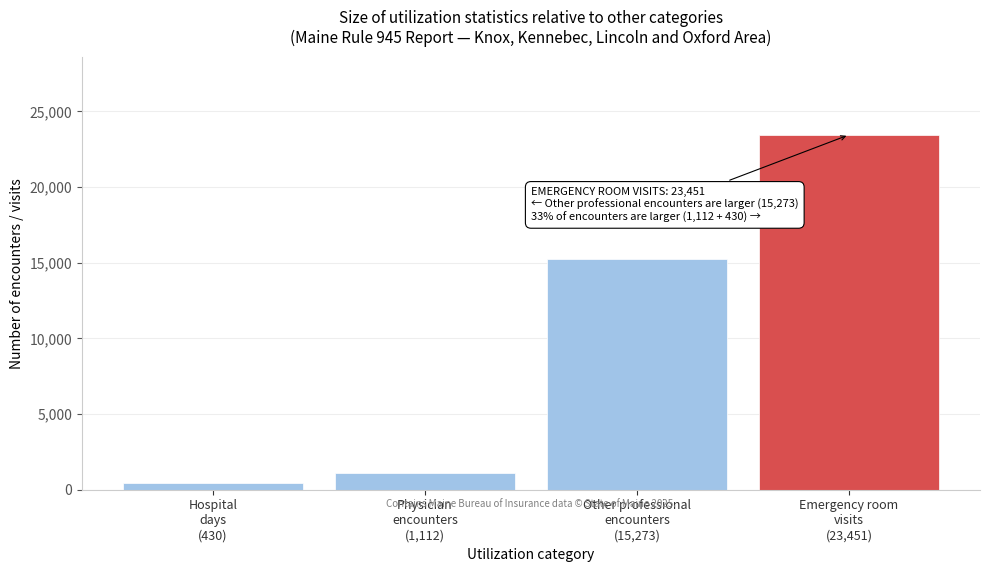

Reading left to right, list all the values displayed in this chart.

430	1112	15273	23451